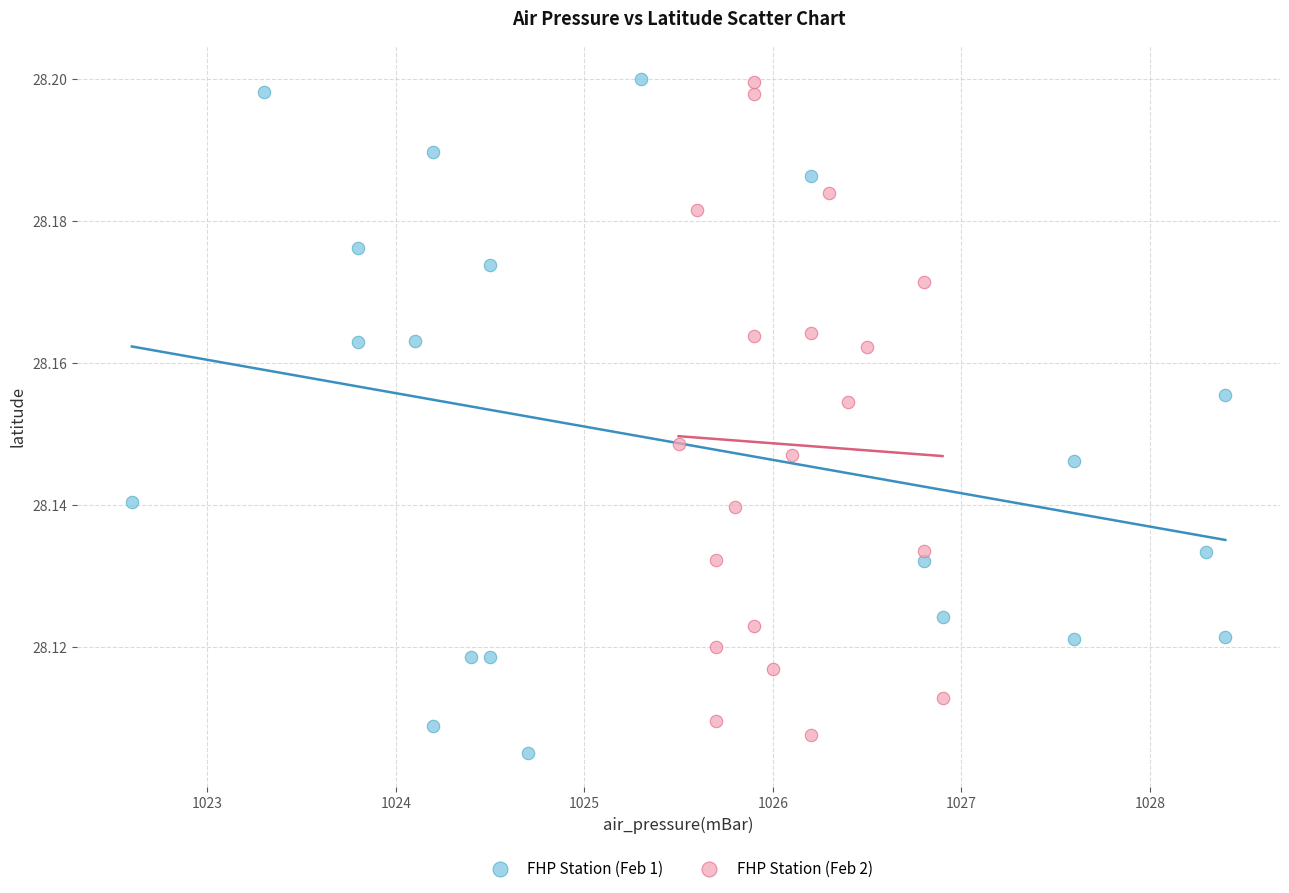

What are all the series names shown in the legend?

FHP Station (Feb 1), FHP Station (Feb 2)